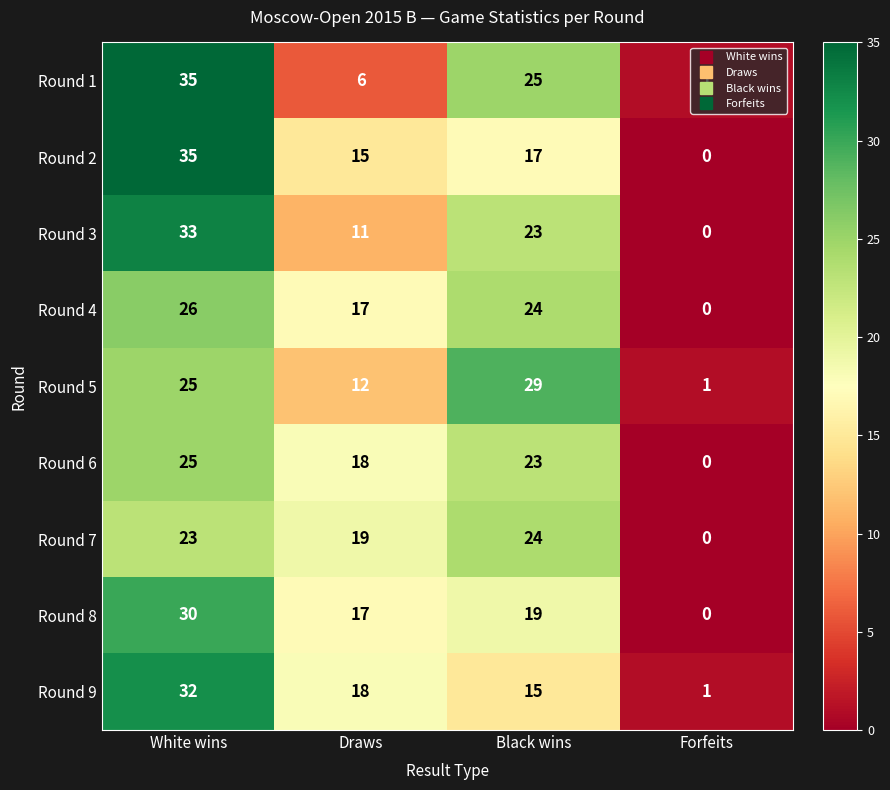

What is the total value across all series at Draws?

133